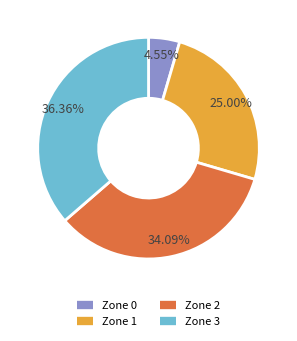

Which has a higher value, Zone 3 or Zone 0?

Zone 3